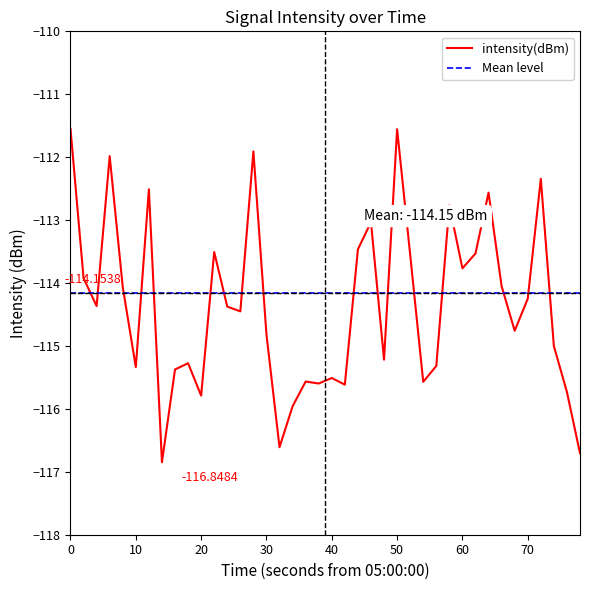

How many points are lower than both their immediate neighbors (excluding endpoints)?

12